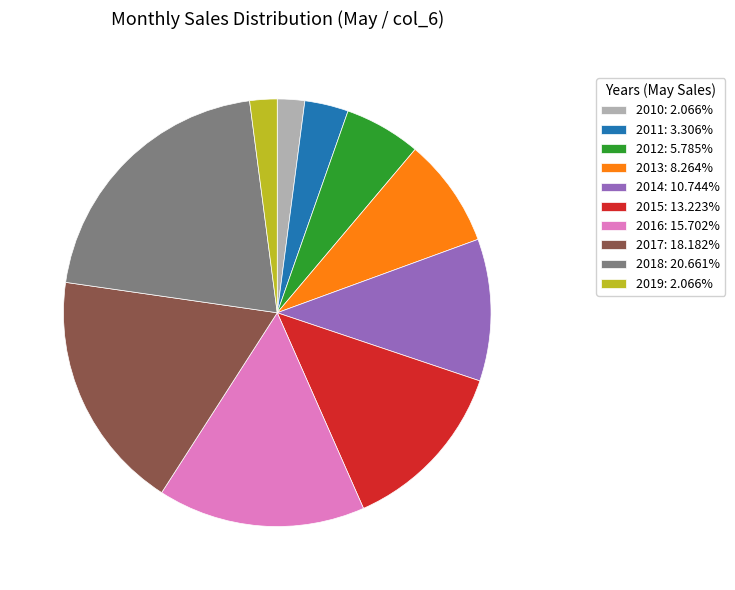

What is the ratio of the value at 2012: 5.785% to the value at 2018: 20.661%?

0.3